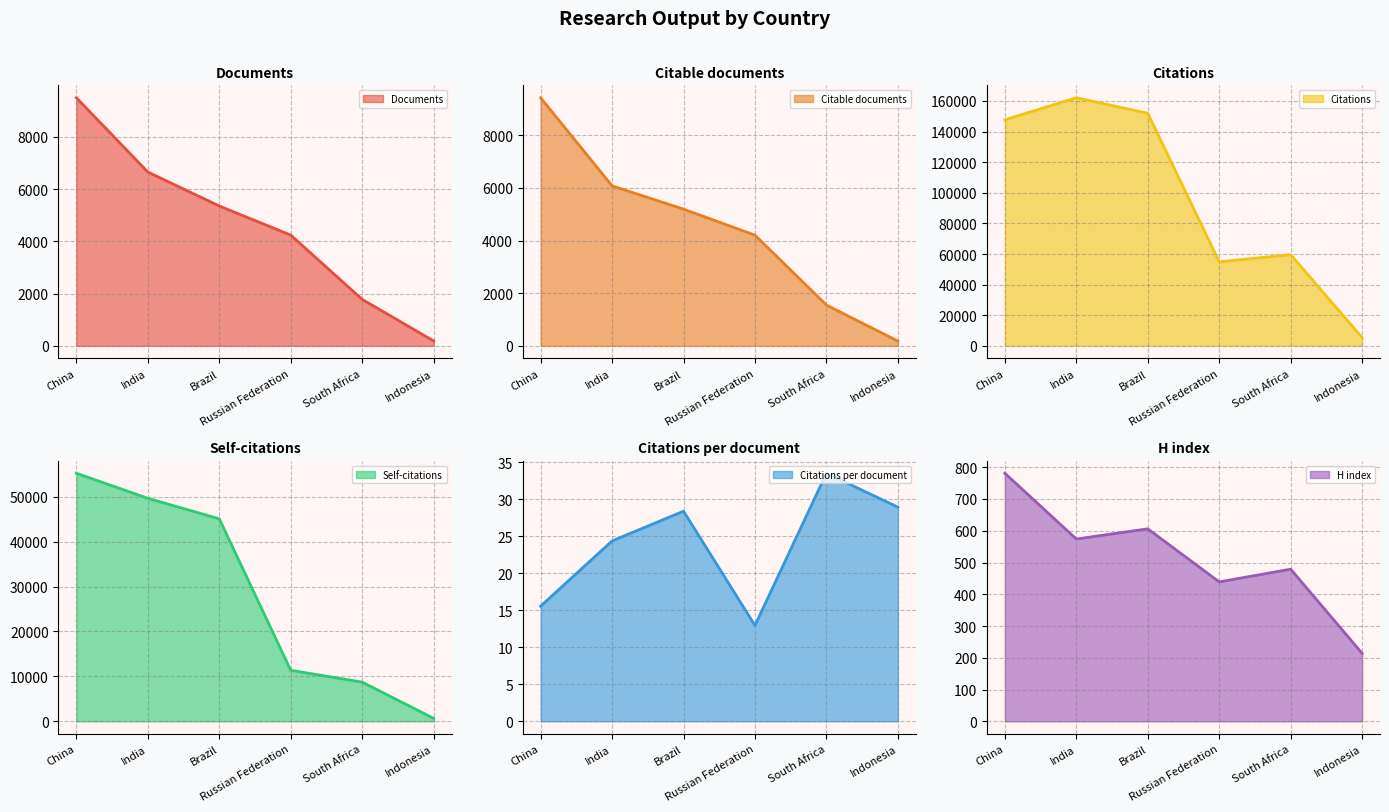

At which label is Citations closest to 83754?

South Africa